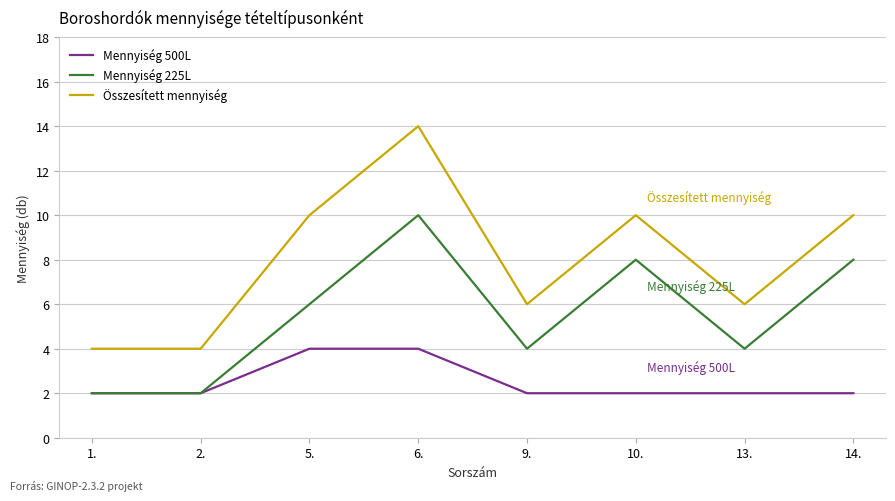

List the series in order of their overall mean, highest first.

Összesített mennyiség, Mennyiség 225L, Mennyiség 500L